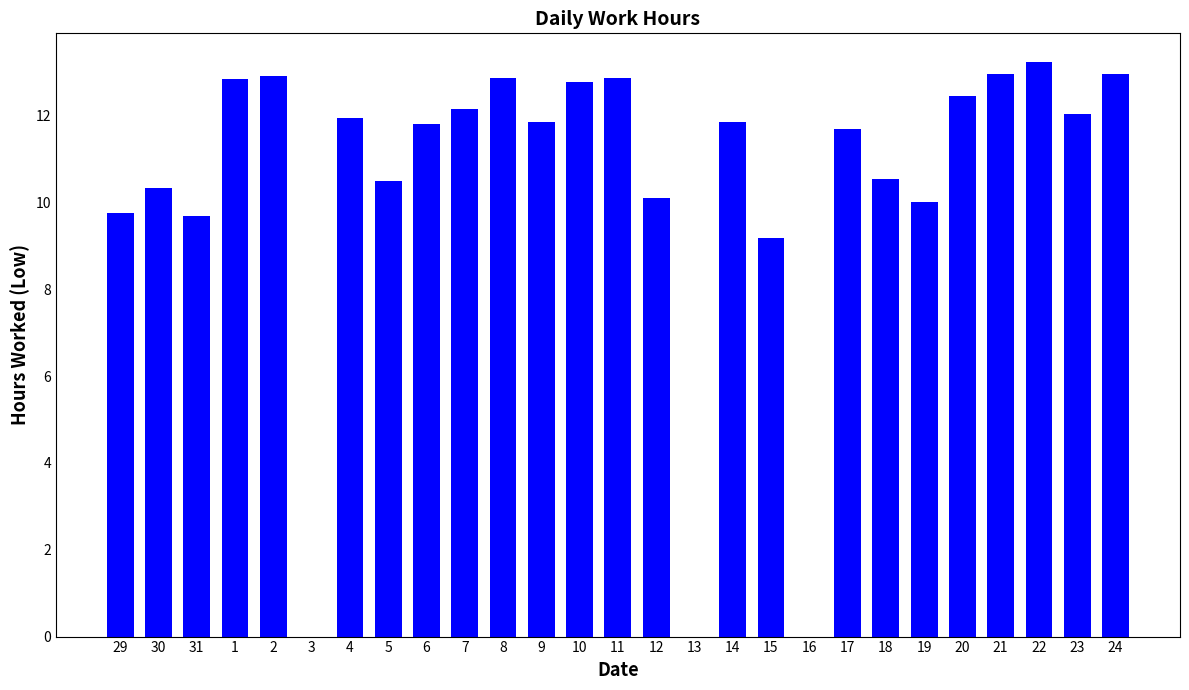

What is the sum of all values?

279.2